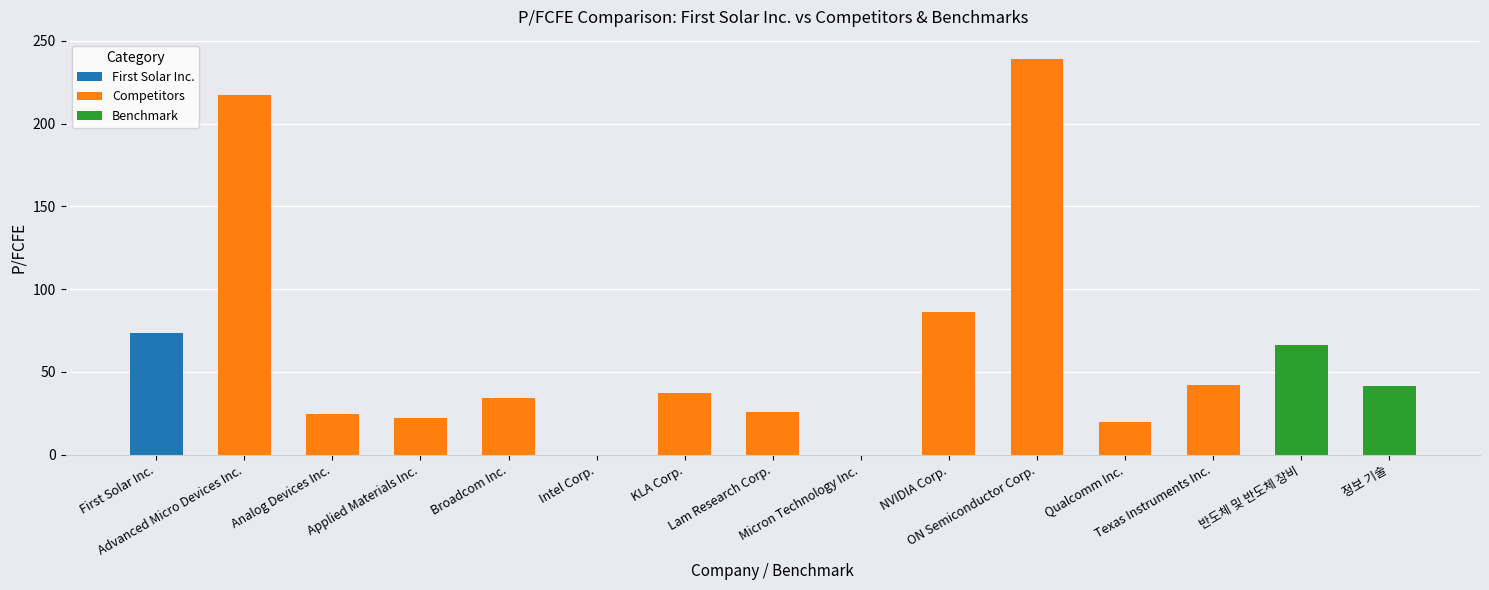

What is the sum of all values?

928.7